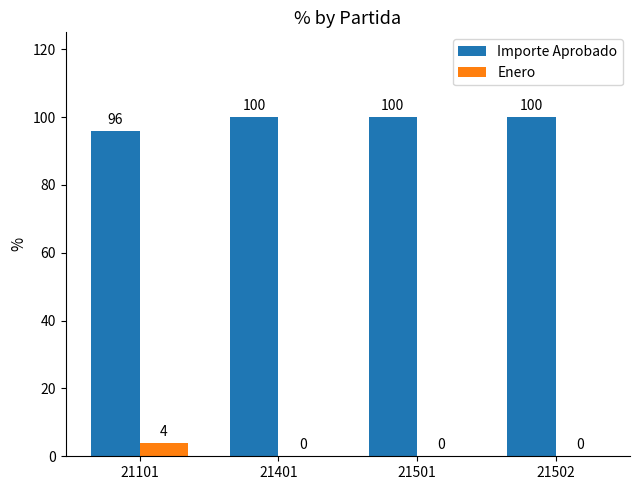

Are the bars grouped side by side (vs. stacked)?

Yes